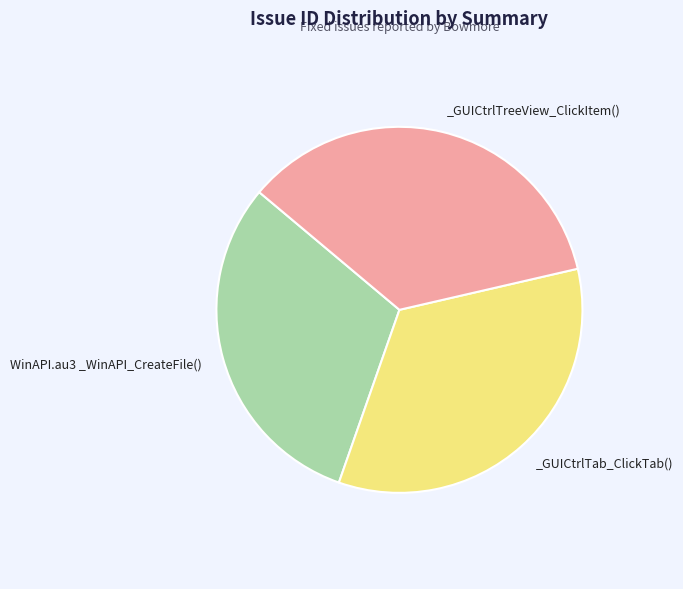

Does any single category account for the majority?

No